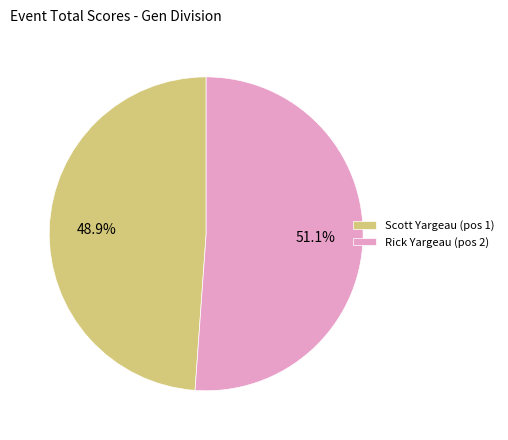

To the nearest percent, what percentage of the pie is Rick Yargeau?

51%